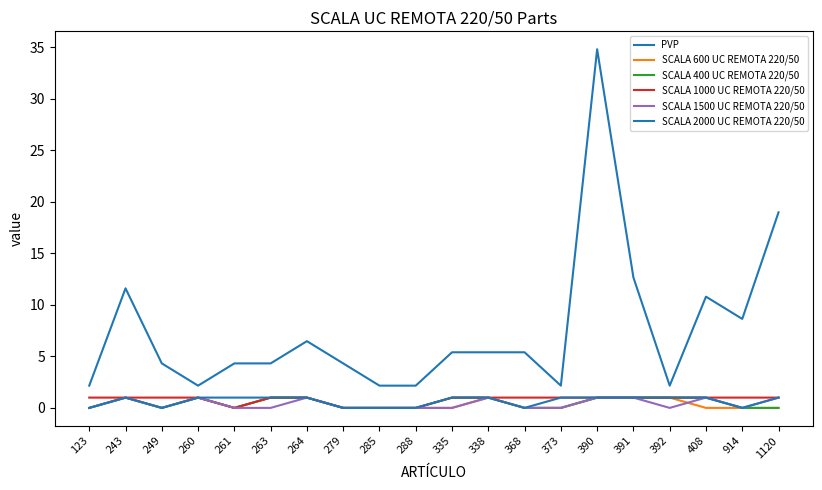

Is this an area chart (filled region under the line)?

No